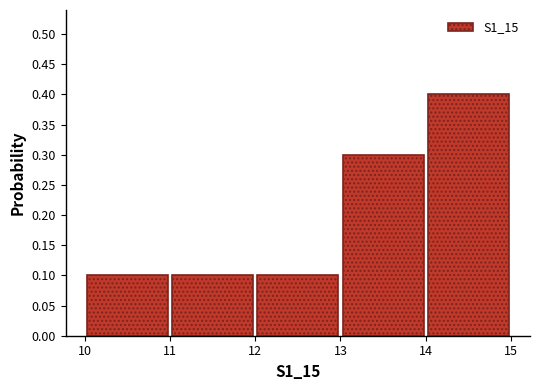

Which range on the x-axis has the tallest bar?

14 to 15